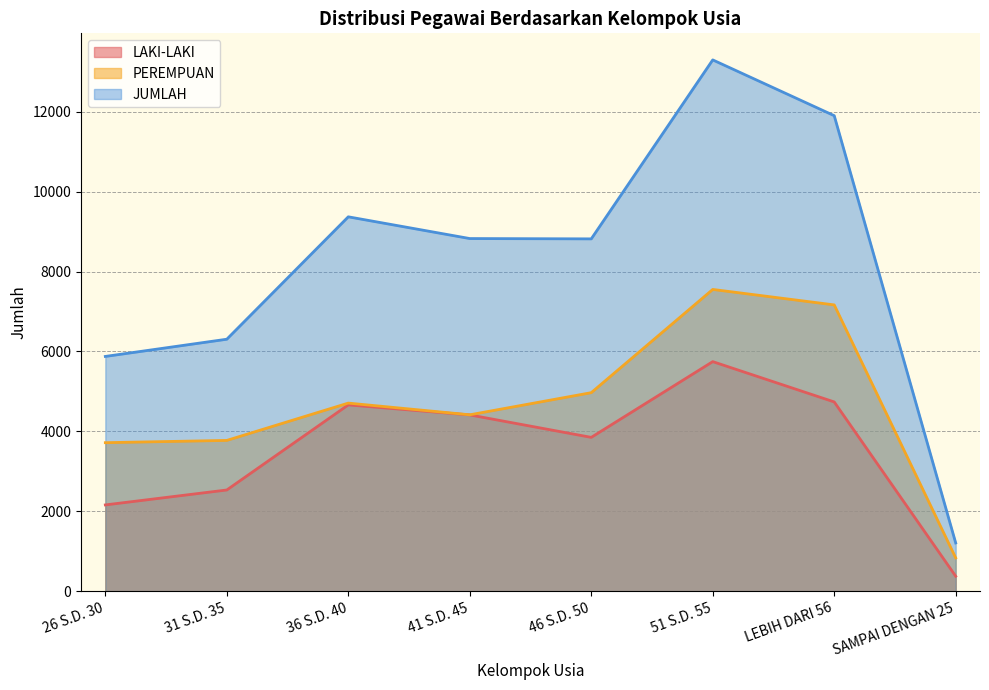

Read the LAKI-LAKI value at 51 S.D. 55, to the nearest 100.

5700